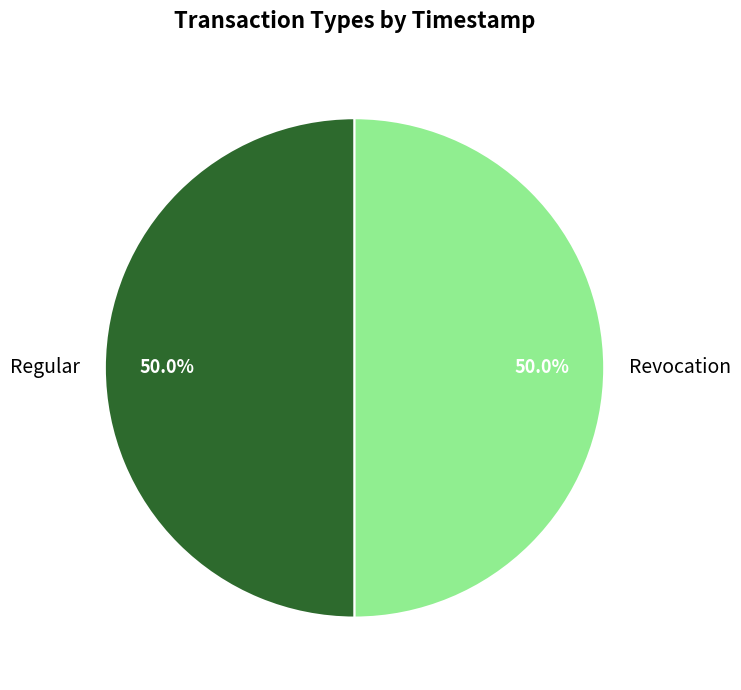

What percentage is the Revocation slice, to the nearest percent?

50%